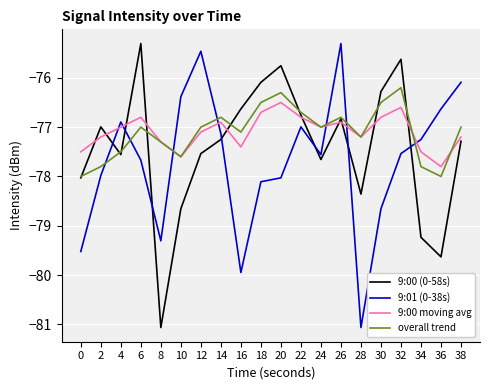

At which category does 9:00 (0-58s) reach its first local valley?

4